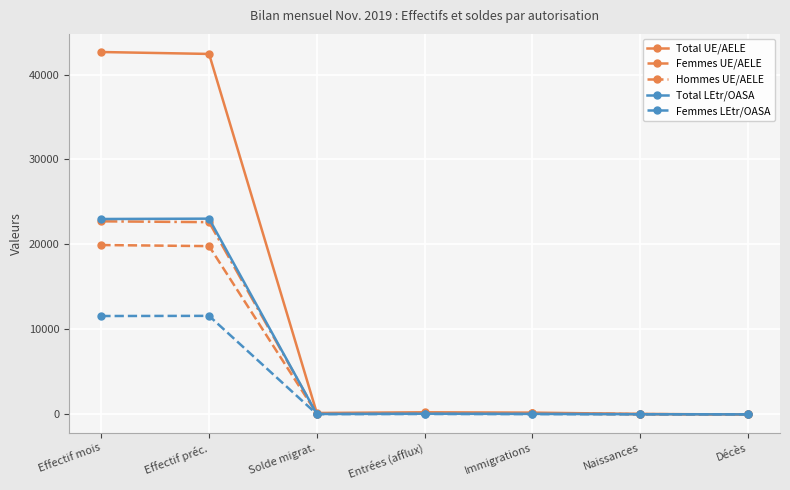

How many data points in Total LEtr/OASA are less than 55?

3